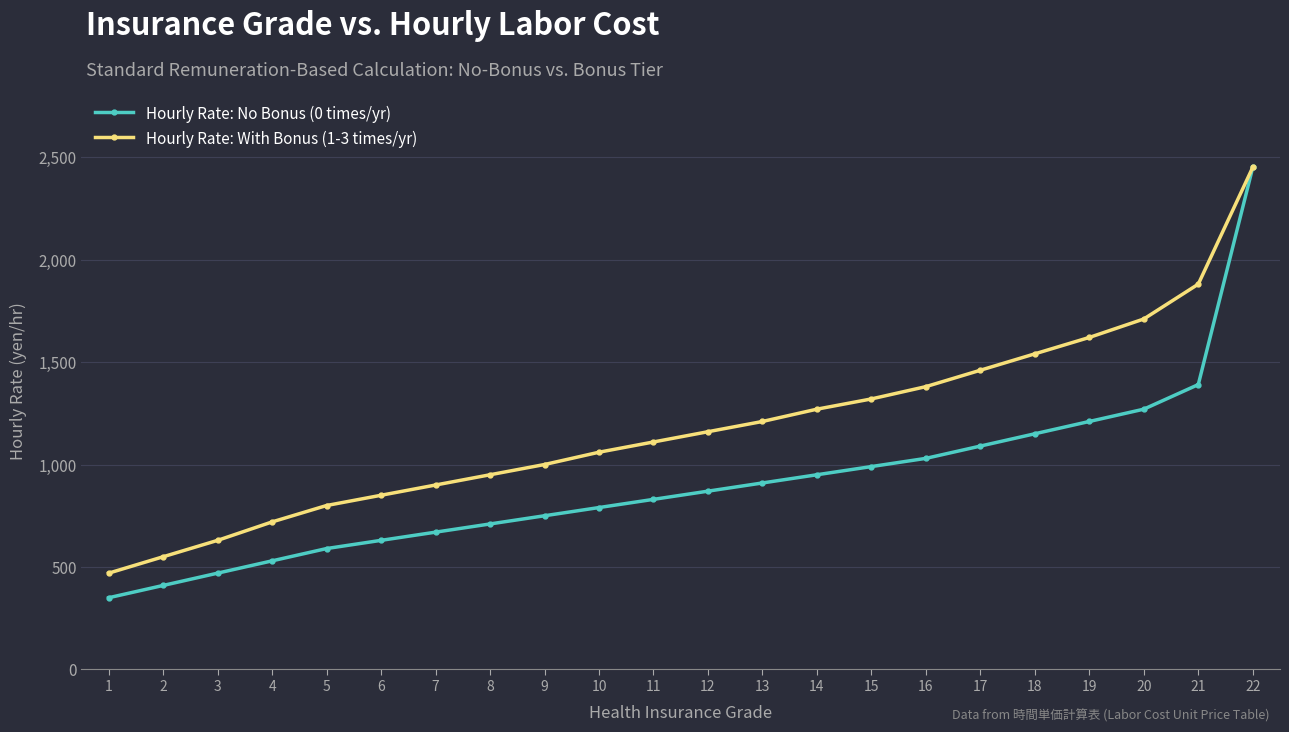

Reading left to right, extract all data points from this chart.

Hourly Rate: No Bonus (0 times/yr): 1=350	2=410	3=470	4=530	5=590	6=630	7=670	8=710	9=750	10=790	11=830	12=870	13=910	14=950	15=990	16=1030	17=1090	18=1150	19=1210	20=1270	21=1390	22=2450
Hourly Rate: With Bonus (1-3 times/yr): 1=470	2=550	3=630	4=720	5=800	6=850	7=900	8=950	9=1000	10=1060	11=1110	12=1160	13=1210	14=1270	15=1320	16=1380	17=1460	18=1540	19=1620	20=1710	21=1880	22=2450